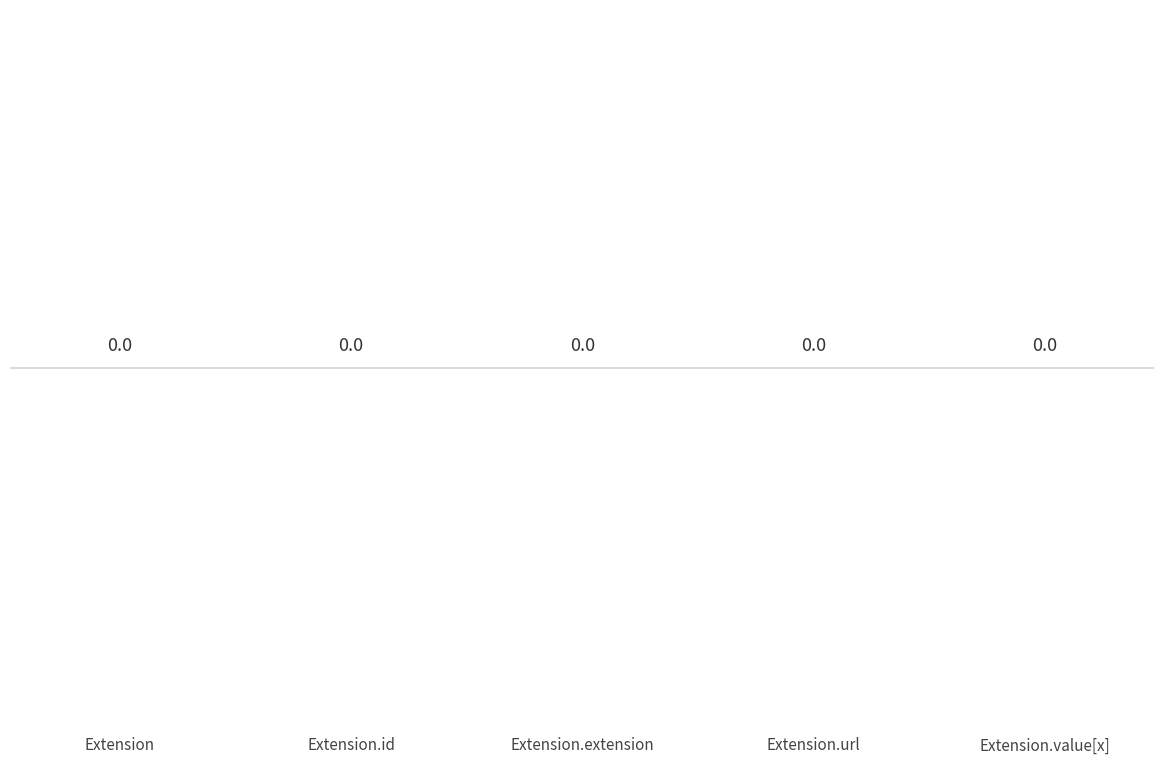

Does the chart contain any negative values?

No